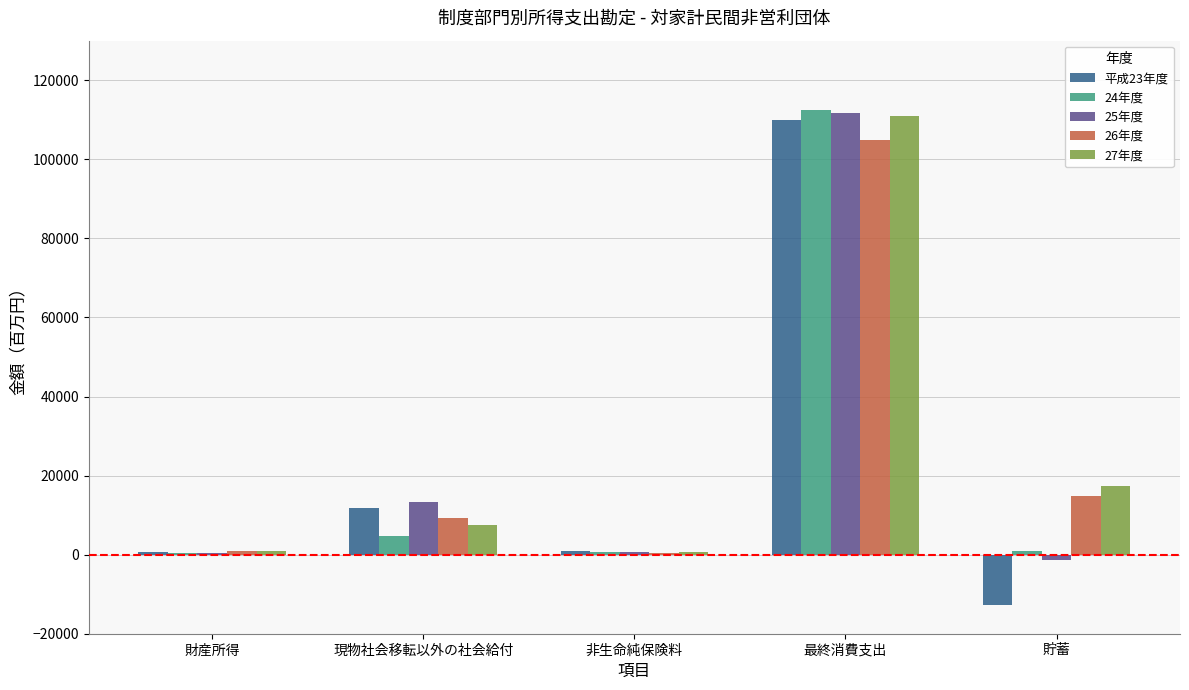

How many categories are shown in the chart?

5